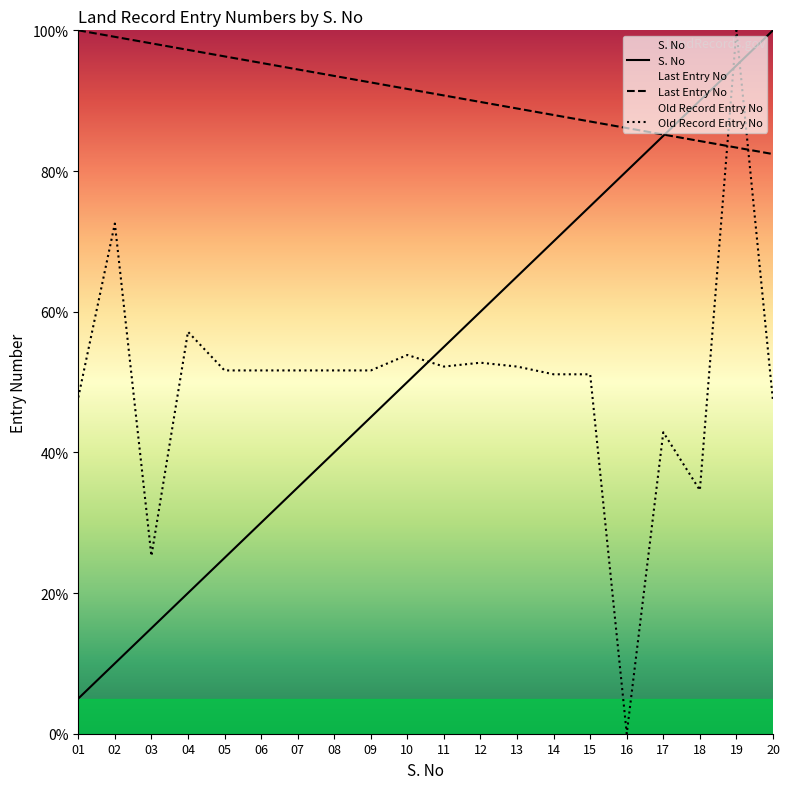

Which series has the widest spread of values?

Old Record Entry No